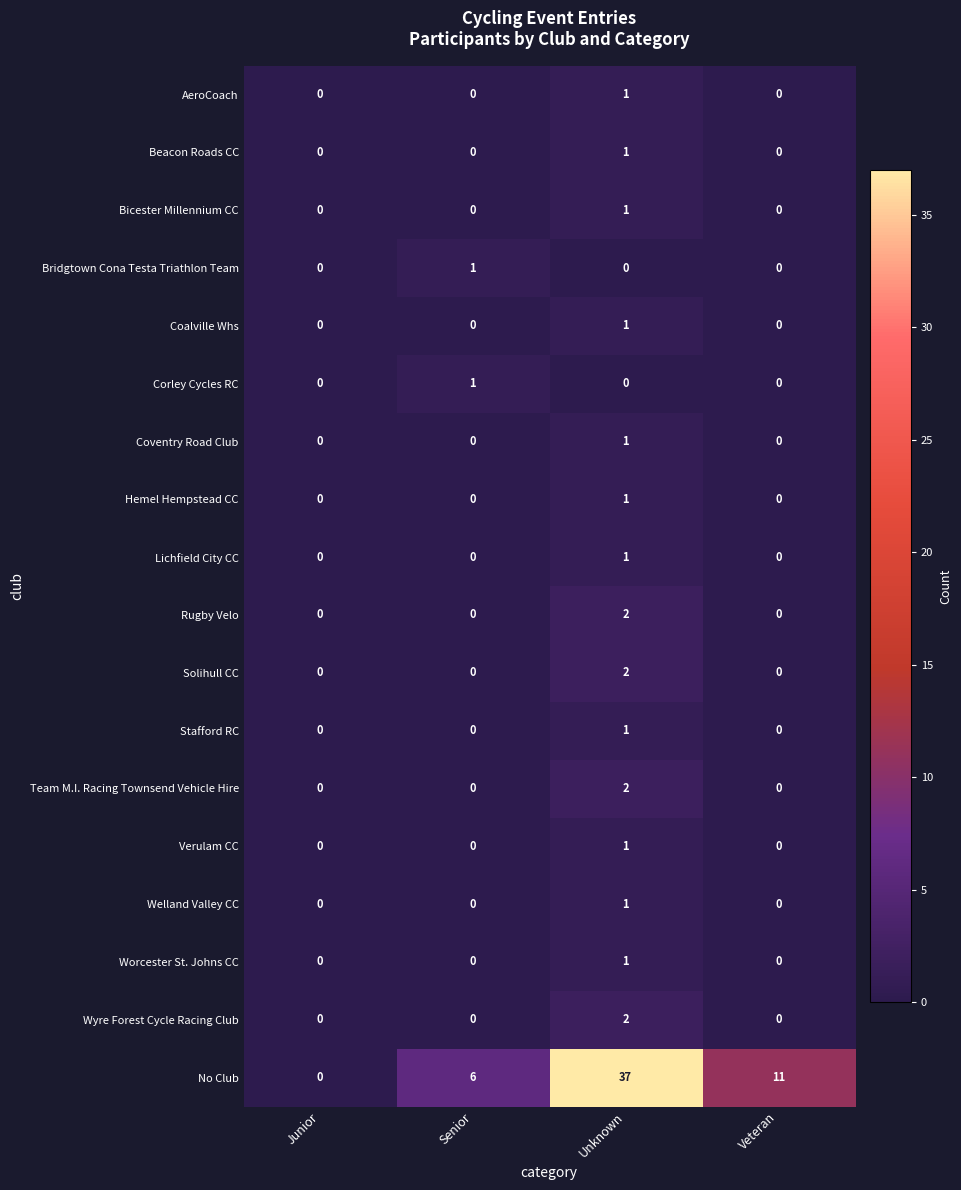

What is the maximum value shown in the chart?

37